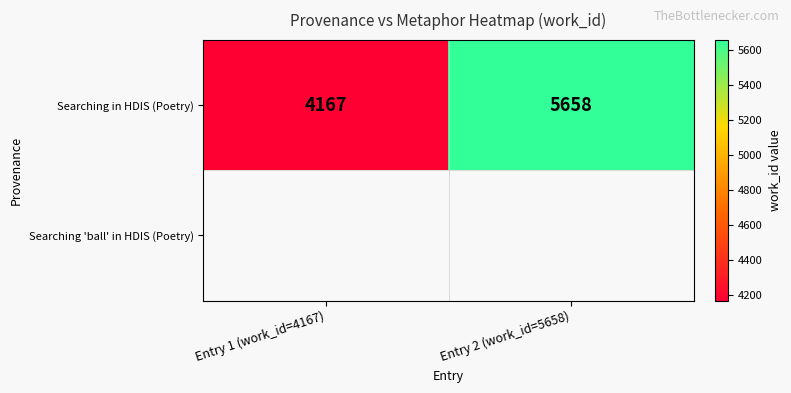

At which category does the chart reach its peak across all series?

Entry 2 (work_id=5658)